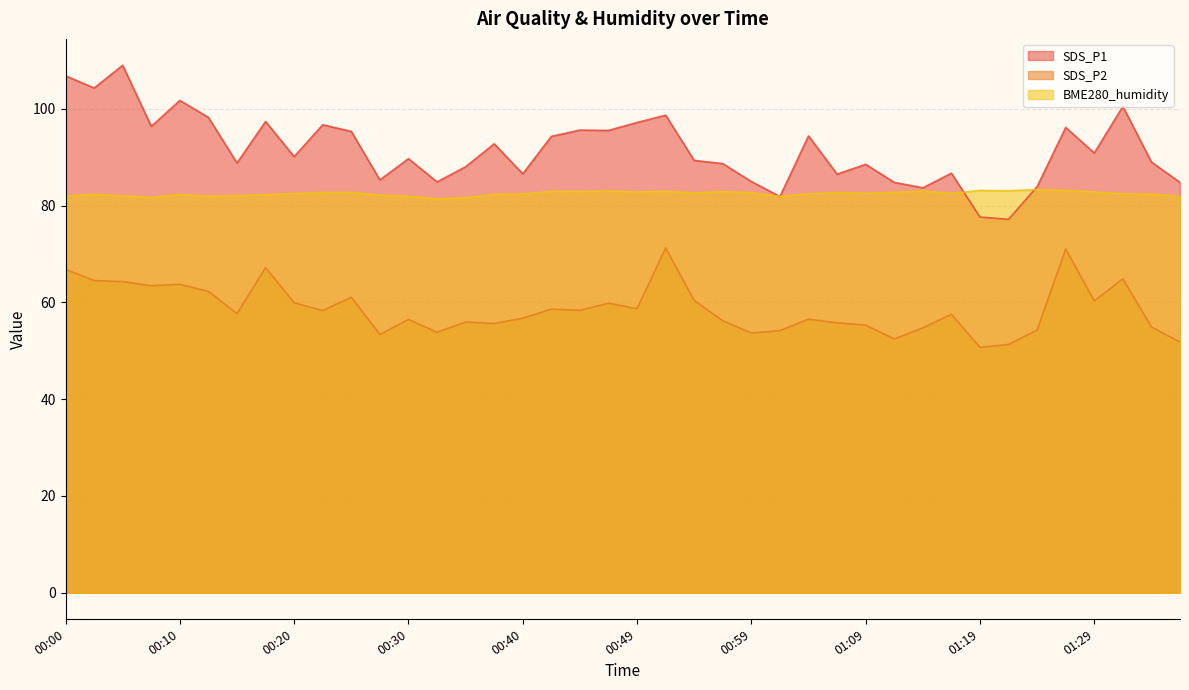

Between 00:17 and 00:00, which is larger?

00:00